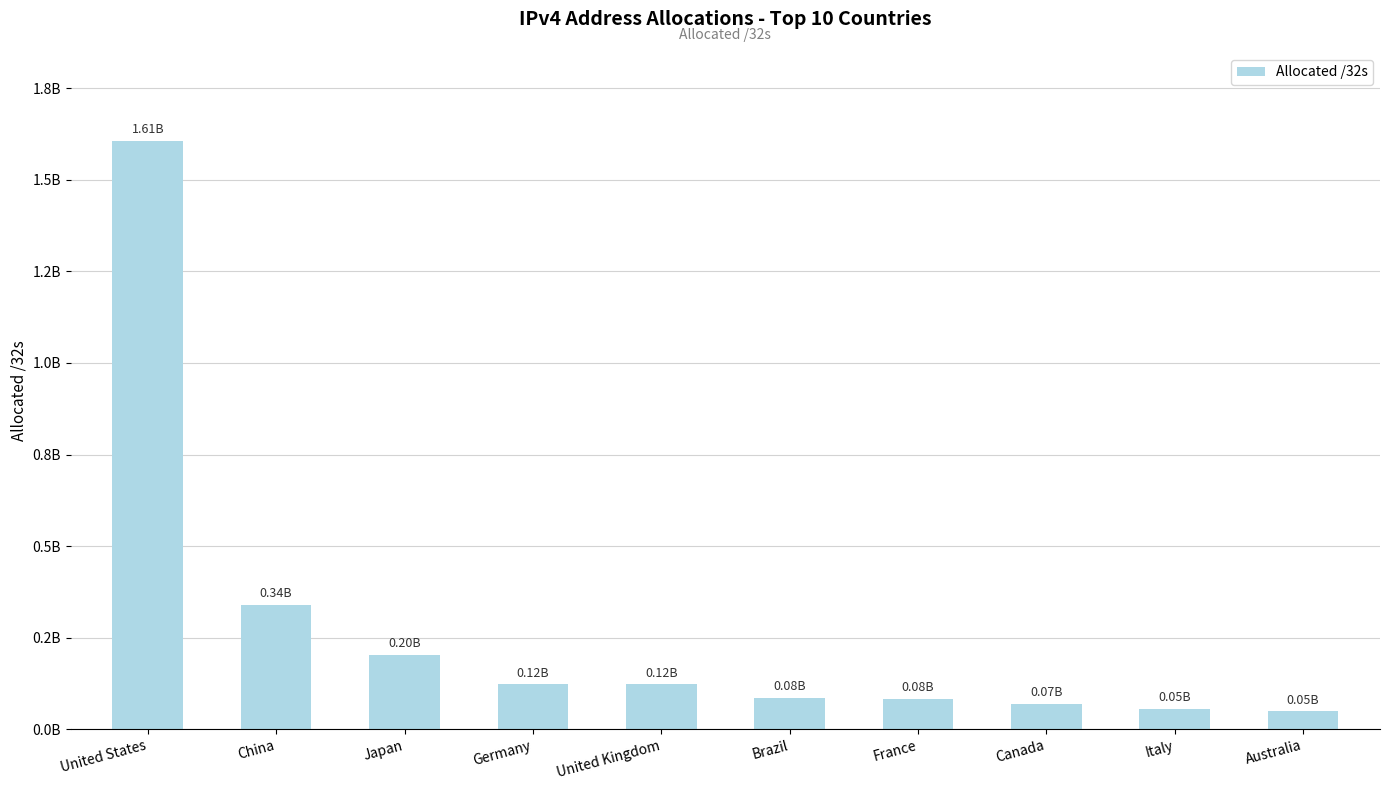

Are the bars horizontal?

No